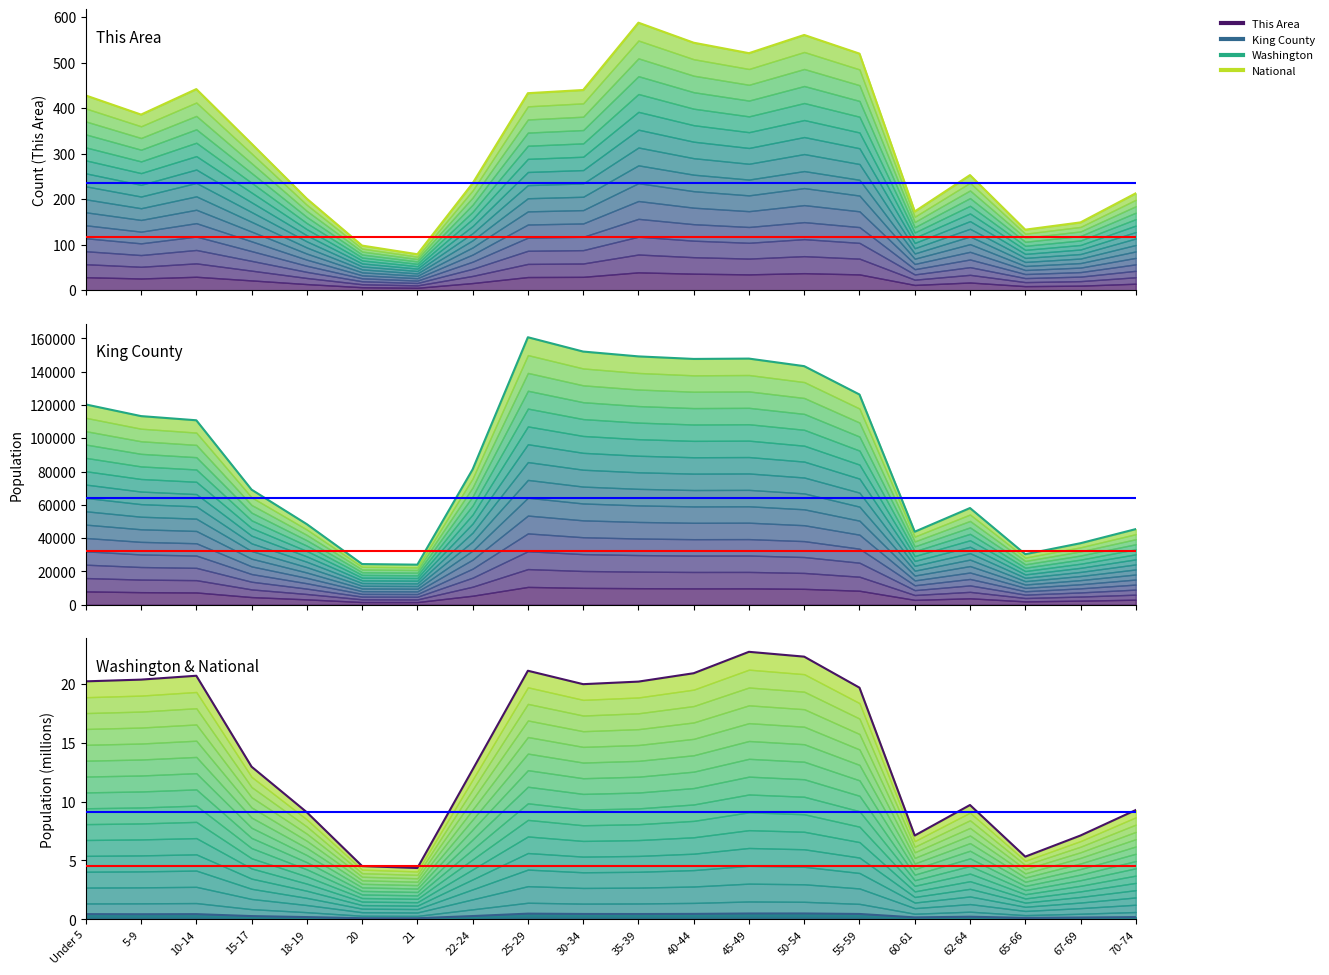

At which category does Washington reach its first local valley?

5-9